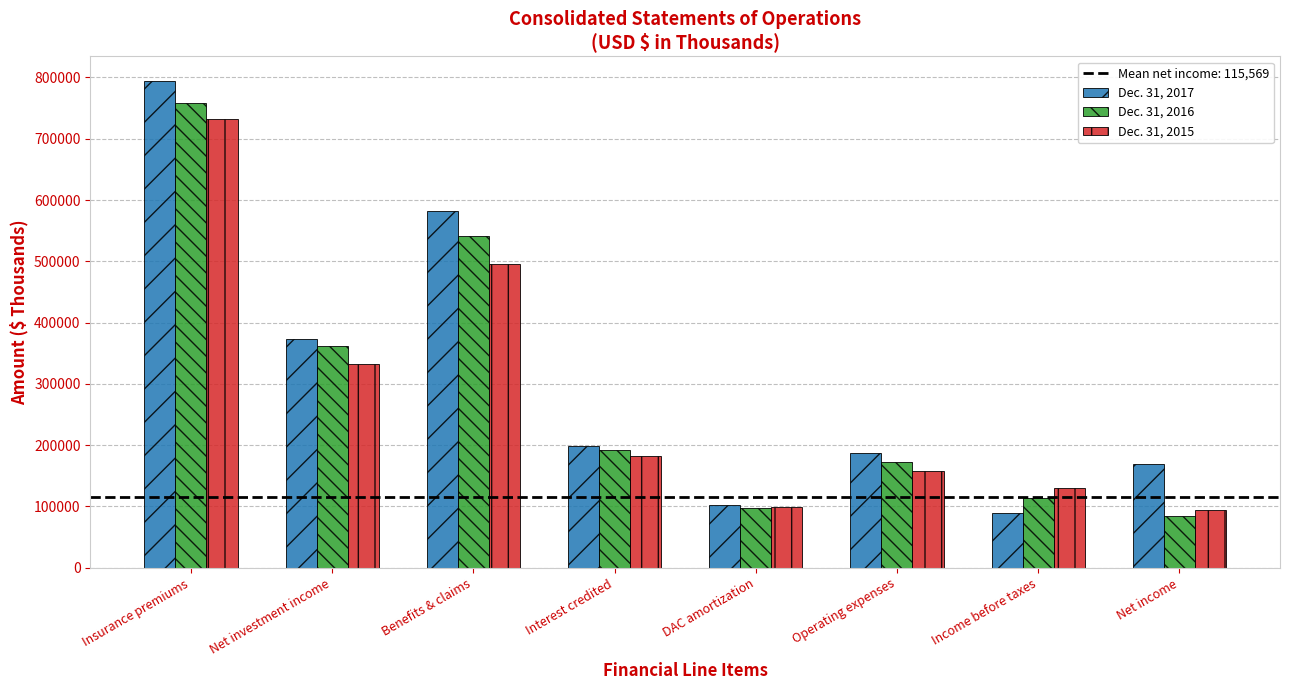

At which label does Dec. 31, 2015 reach its peak?

Insurance premiums